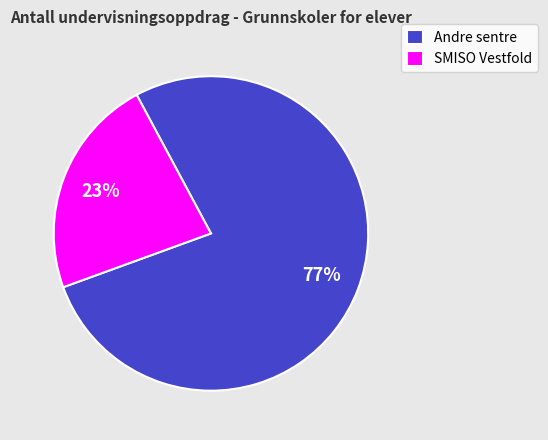

To the nearest percent, what is the combined percentage of SMISO Vestfold and Andre sentre?

100%